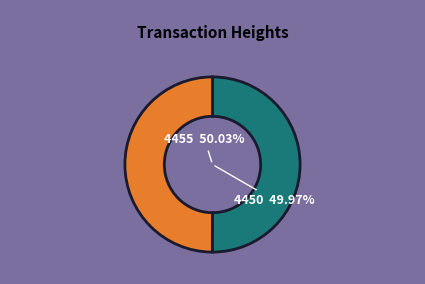

Is there any slice that represents more than half of the pie?

Yes